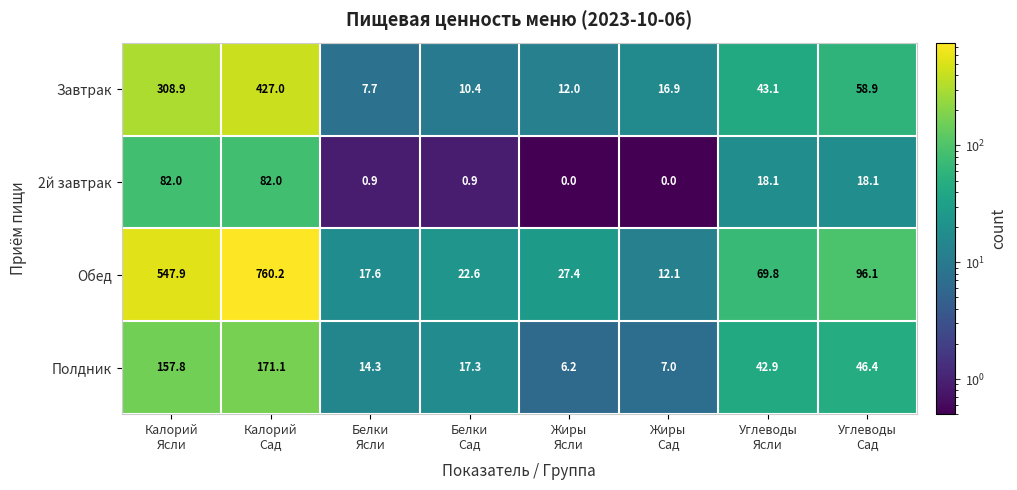

What is the difference between the maximum and second lowest values in the Завтрак series?

416.6